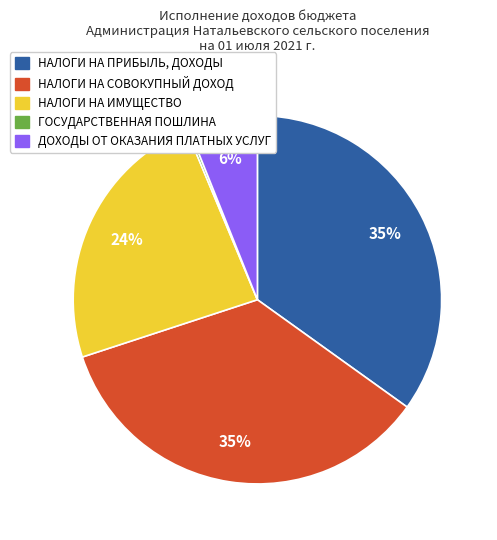

What is the ratio of the value at НАЛОГИ НА ПРИБЫЛЬ, ДОХОДЫ to the value at НАЛОГИ НА СОВОКУПНЫЙ ДОХОД?

1.0